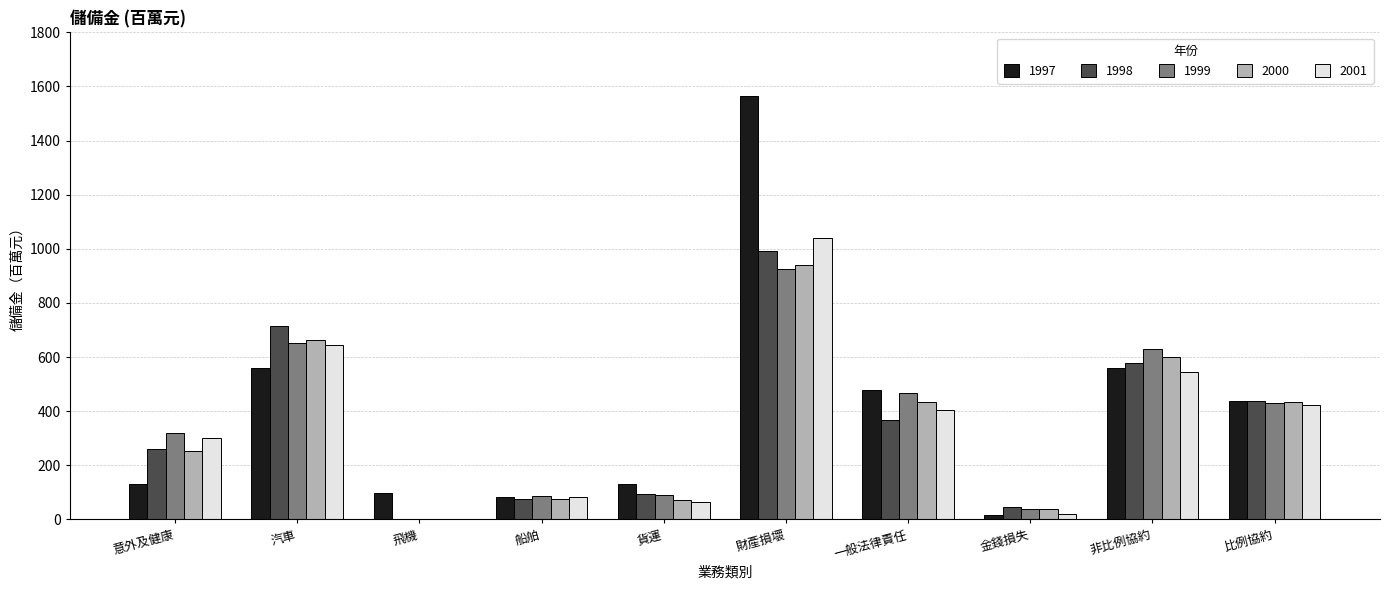

Are the bars grouped side by side (vs. stacked)?

Yes